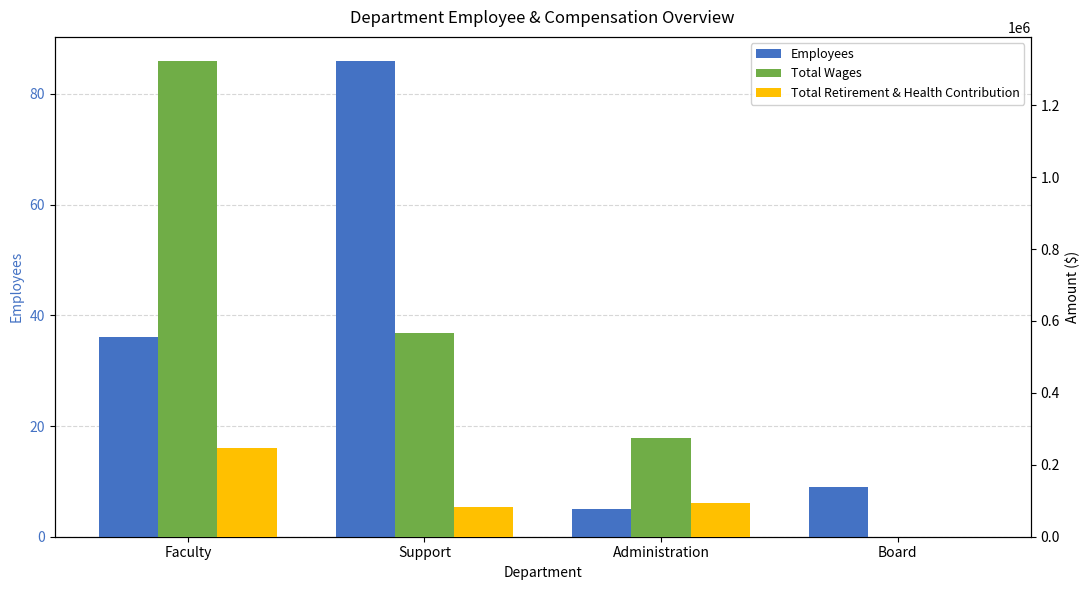

How many distinct data groups are displayed?

3